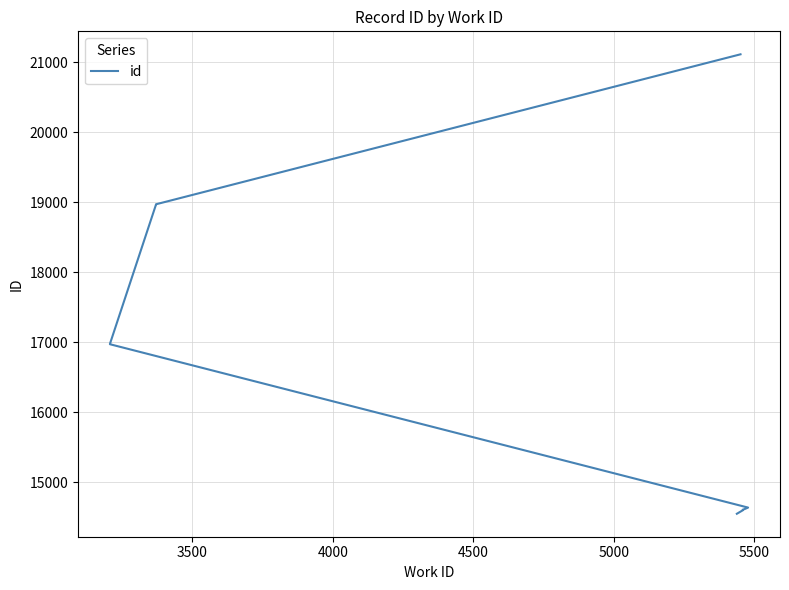

What is the difference between the maximum and minimum values?

6556